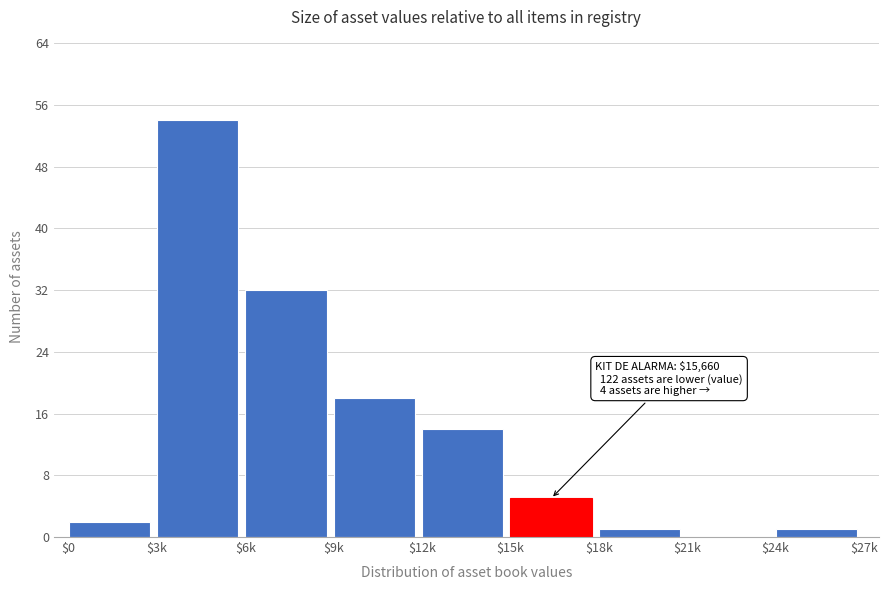

What is the maximum value shown in the chart?

54